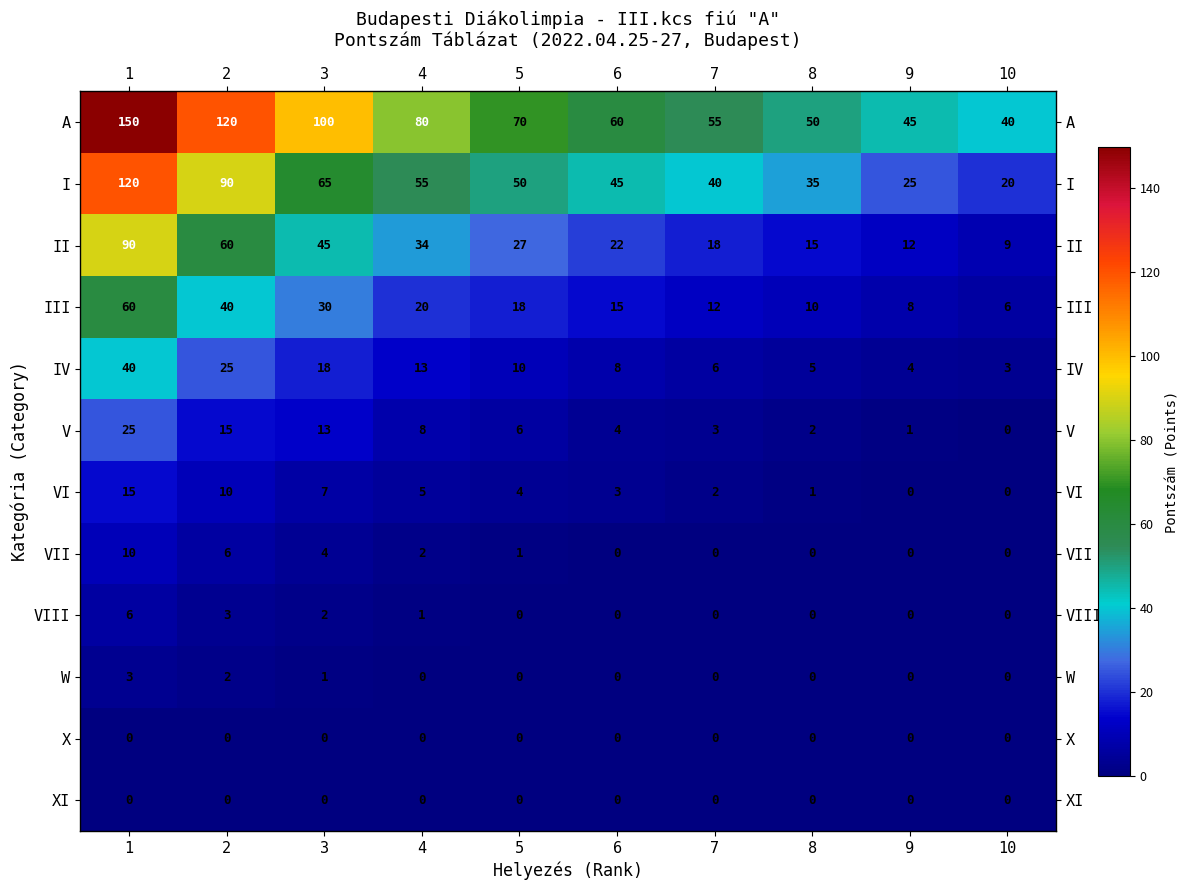

What is the approximate value of III at 3, to the nearest 10?

30